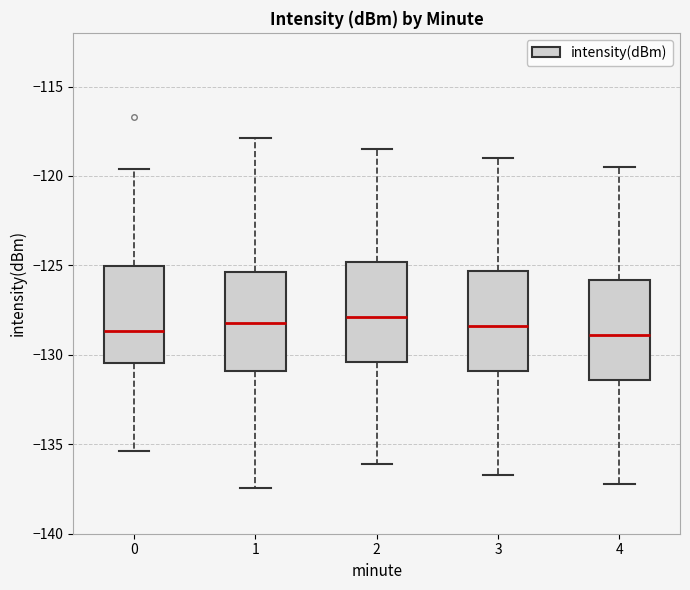

Where does the median line of the box at x = 3 sit on the y-axis? The values are not printed on the chart, so give them approximately, as read against the axis.

-128.5